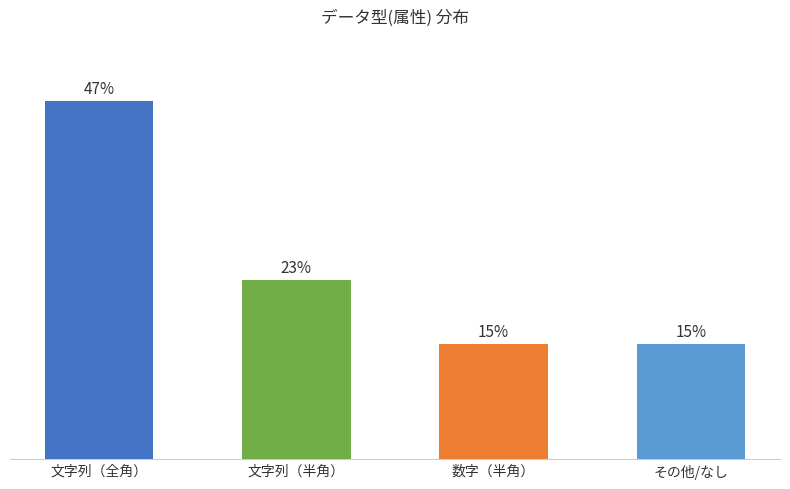

Rank the categories by value from highest to lowest.

文字列（全角）, 文字列（半角）, 数字（半角）, その他/なし